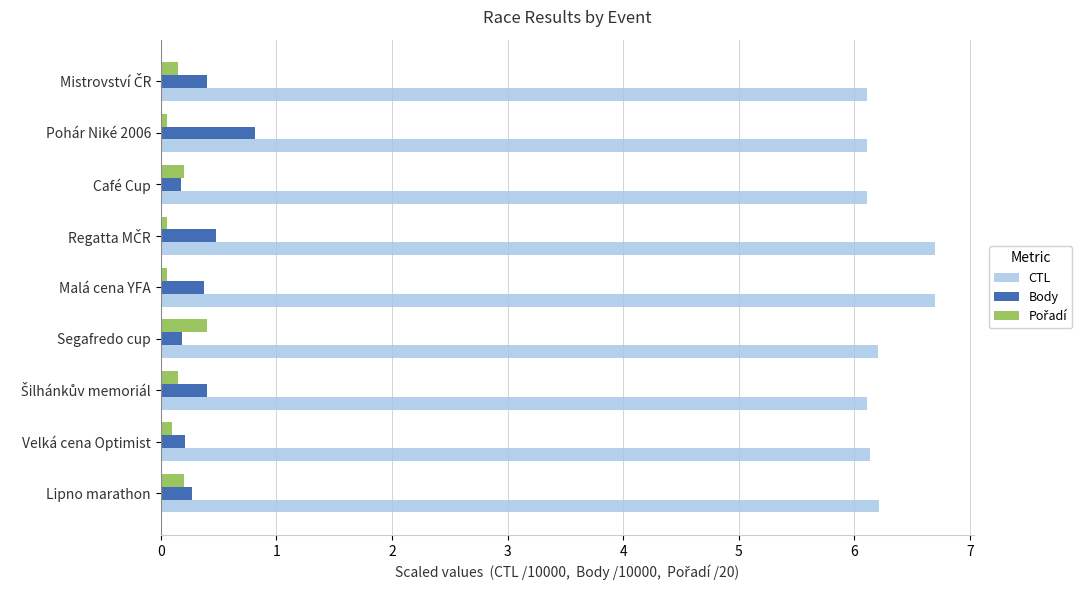

What is the maximum value for Body?

0.8